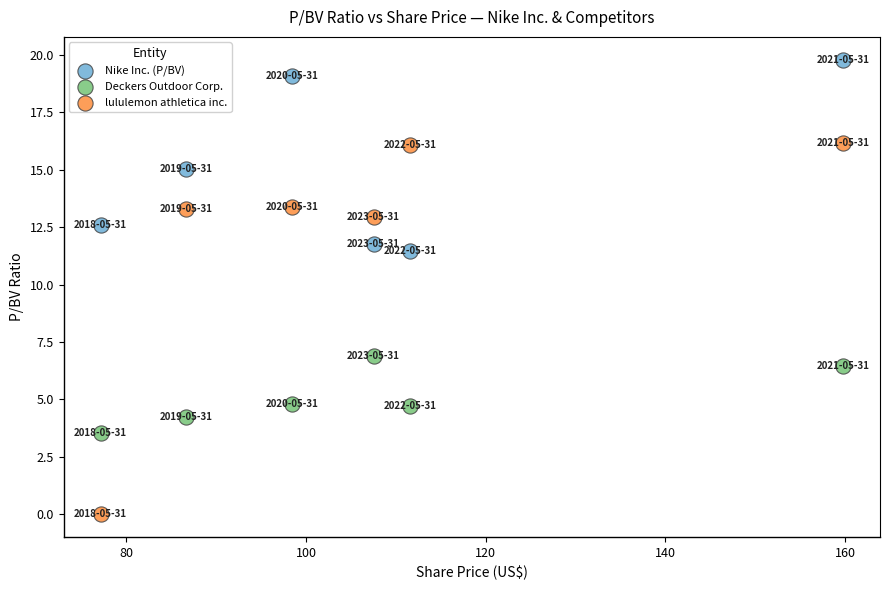

Across all series, what Y value is closest to 9?

6.9